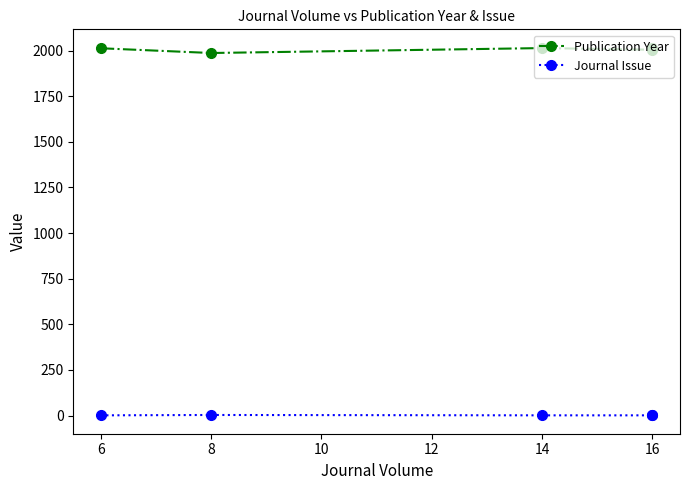

List the series in order of their overall mean, highest first.

Publication Year, Journal Issue